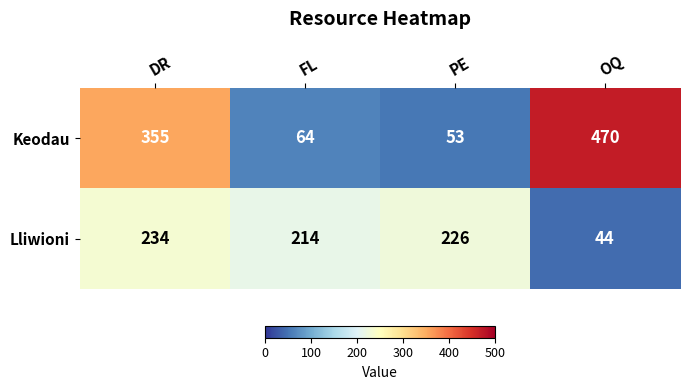

Which series has the largest total across all categories?

Keodau